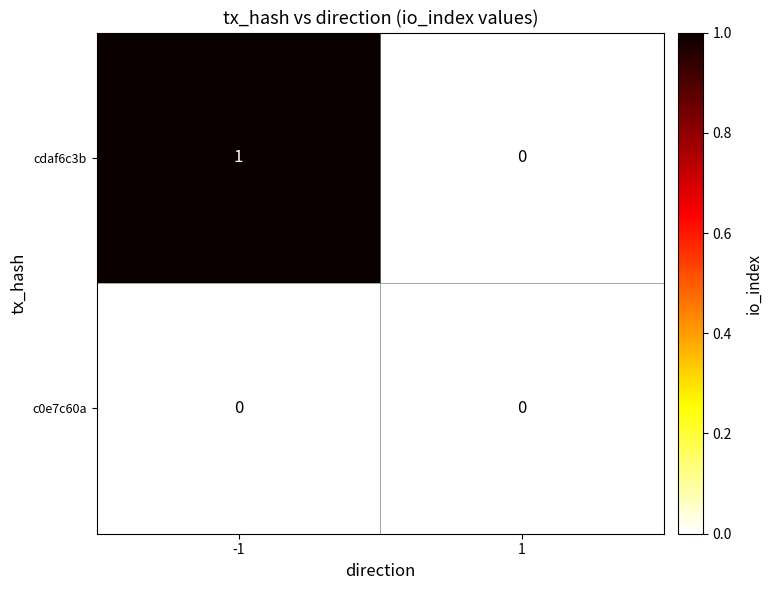

Is it true that c0e7c60a equals 0 at 1?

True